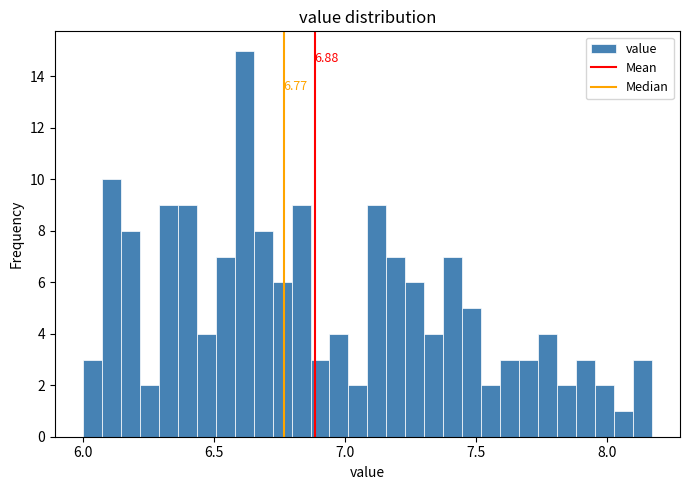

Read against the x-axis, roughly where is the centre of the tallest bar?

6.60